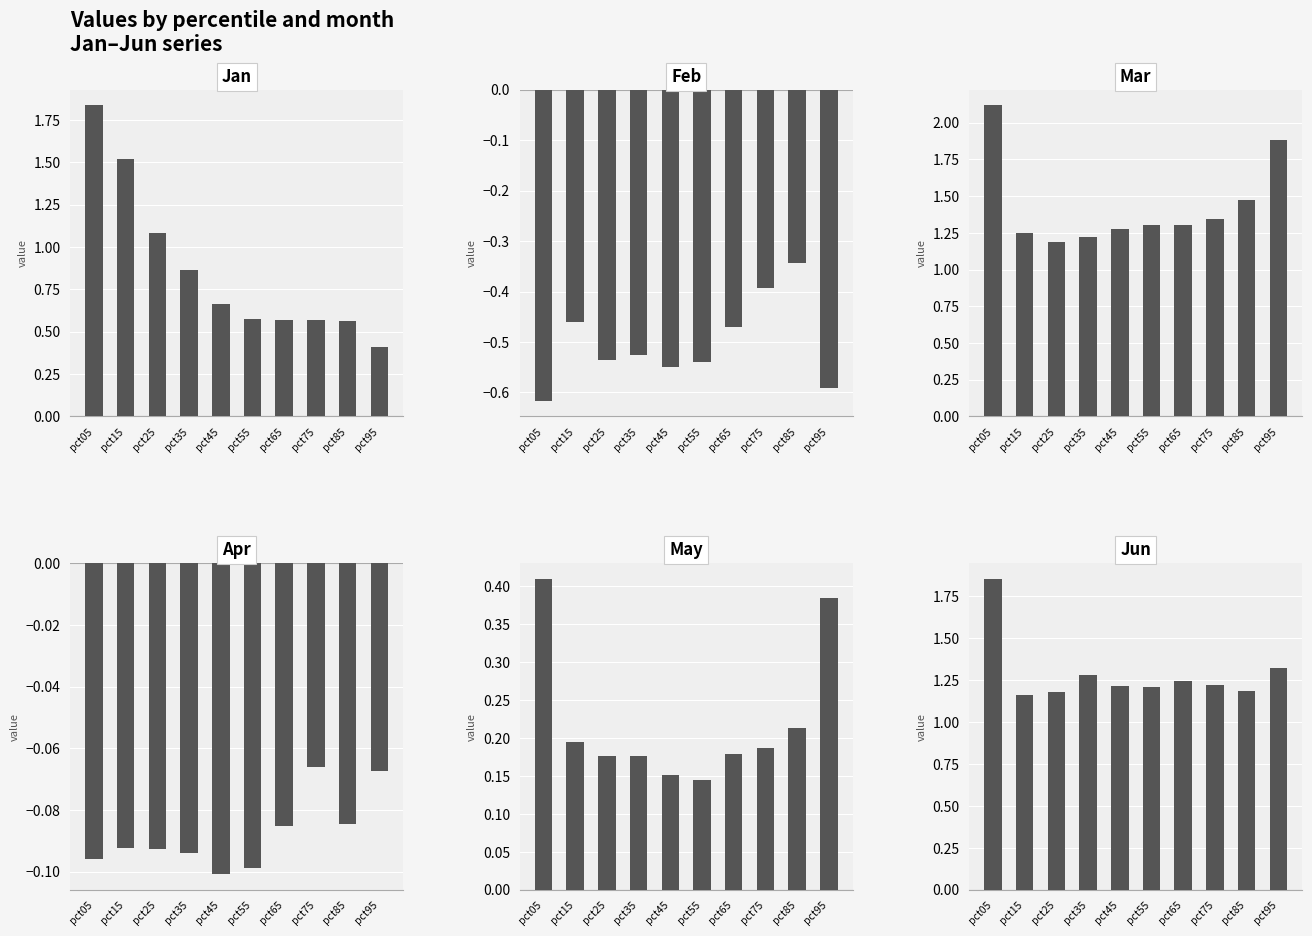

Rank the categories by Jan value from highest to lowest.

pct05, pct15, pct25, pct35, pct45, pct55, pct75, pct65, pct85, pct95